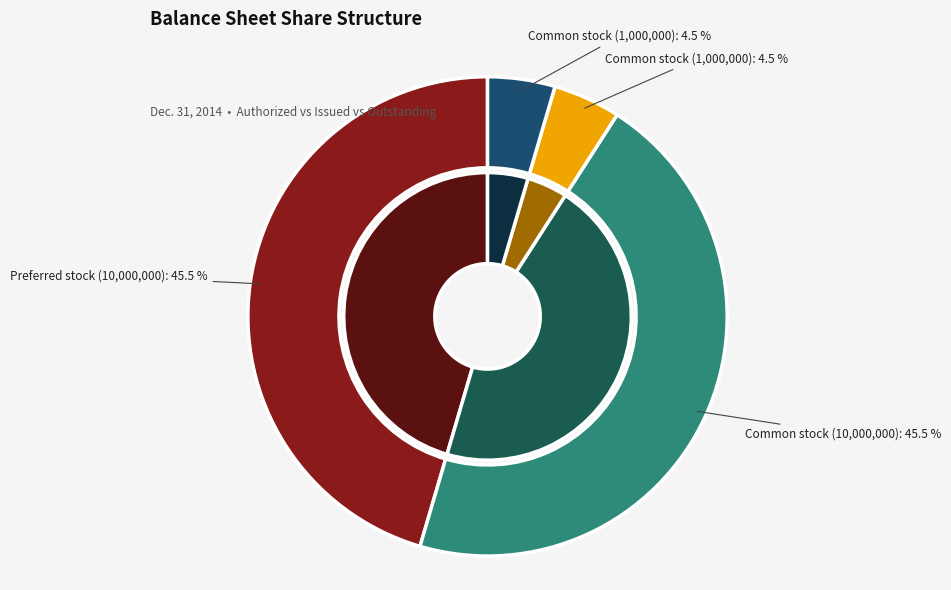

What is the smallest slice in the pie chart?

Common stock, shares issued